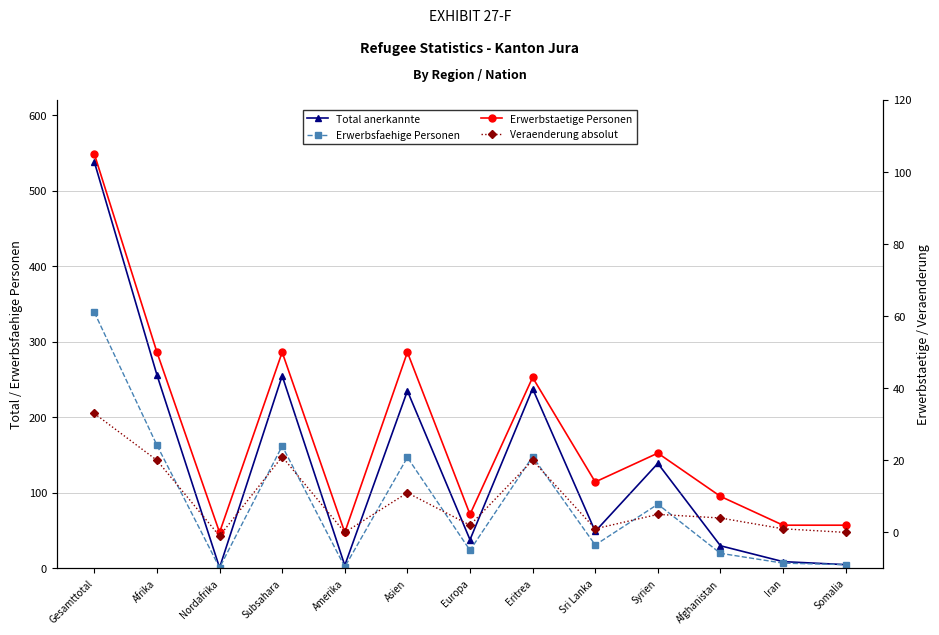

Rank the series by their maximum value, from highest to lowest.

Total anerkannte, Erwerbsfaehige Personen, Erwerbstaetige Personen, Veraenderung absolut